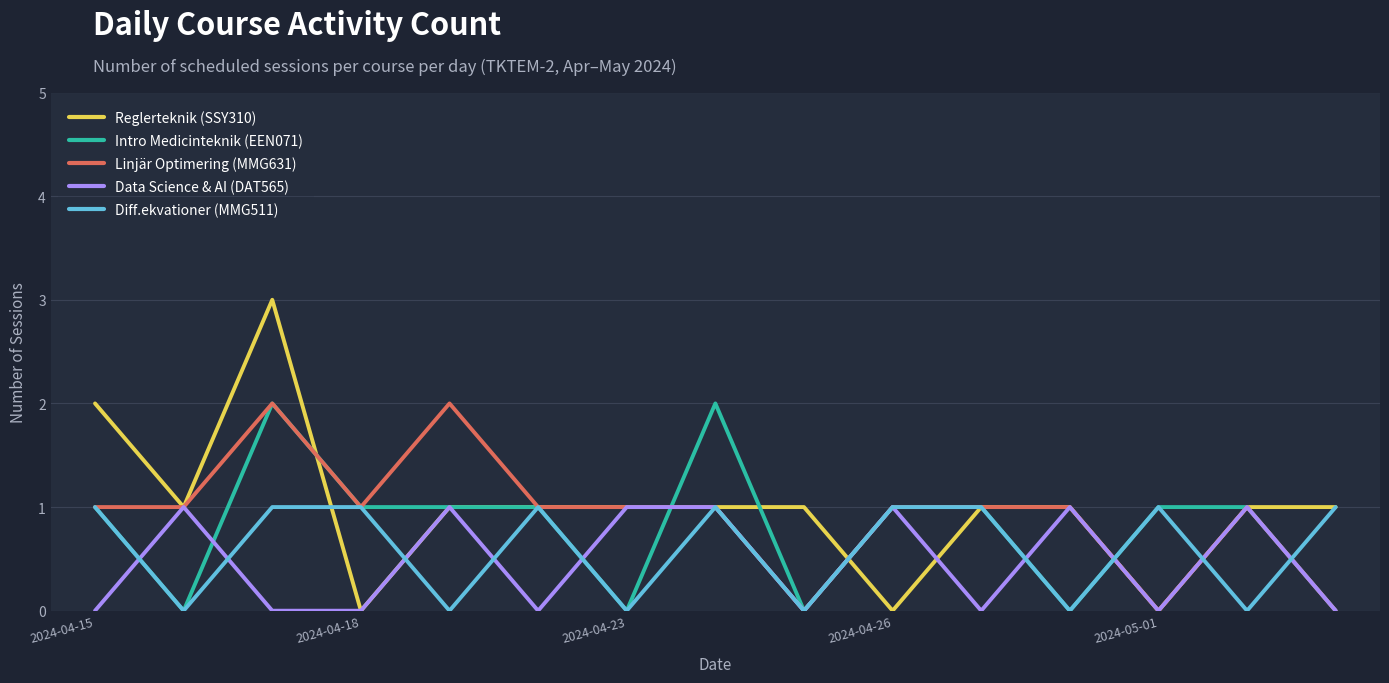

Which series has the widest spread of values?

Reglerteknik (SSY310)